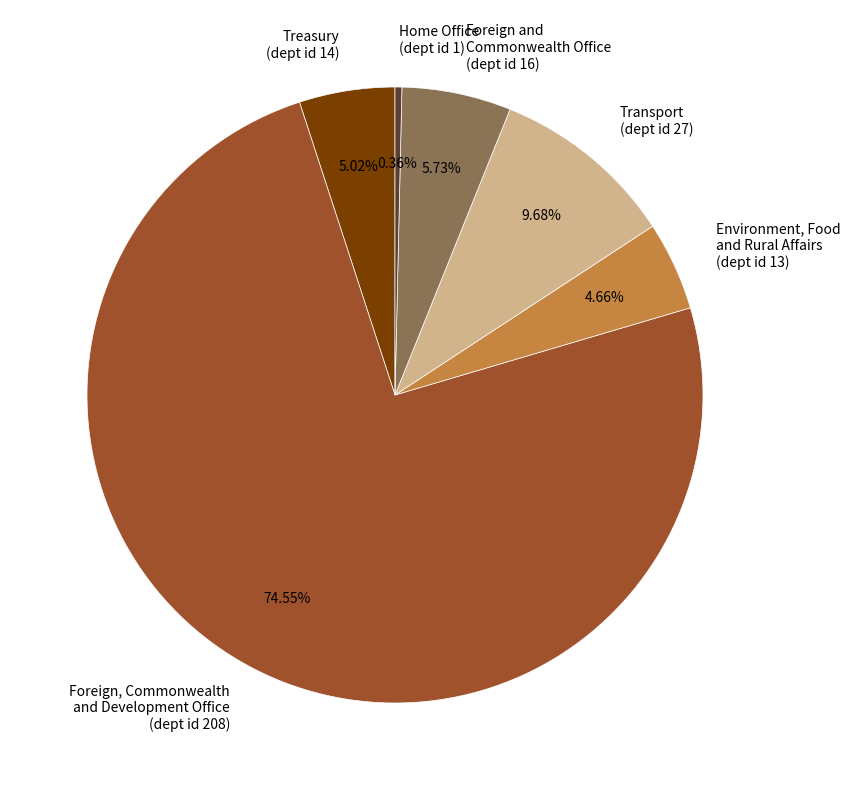

Rank the categories by value from highest to lowest.

Foreign, Commonwealth and Development Office (dept id 208), Transport (dept id 27), Foreign and Commonwealth Office (dept id 16), Treasury (dept id 14), Environment, Food and Rural Affairs (dept id 13), Home Office (dept id 1)